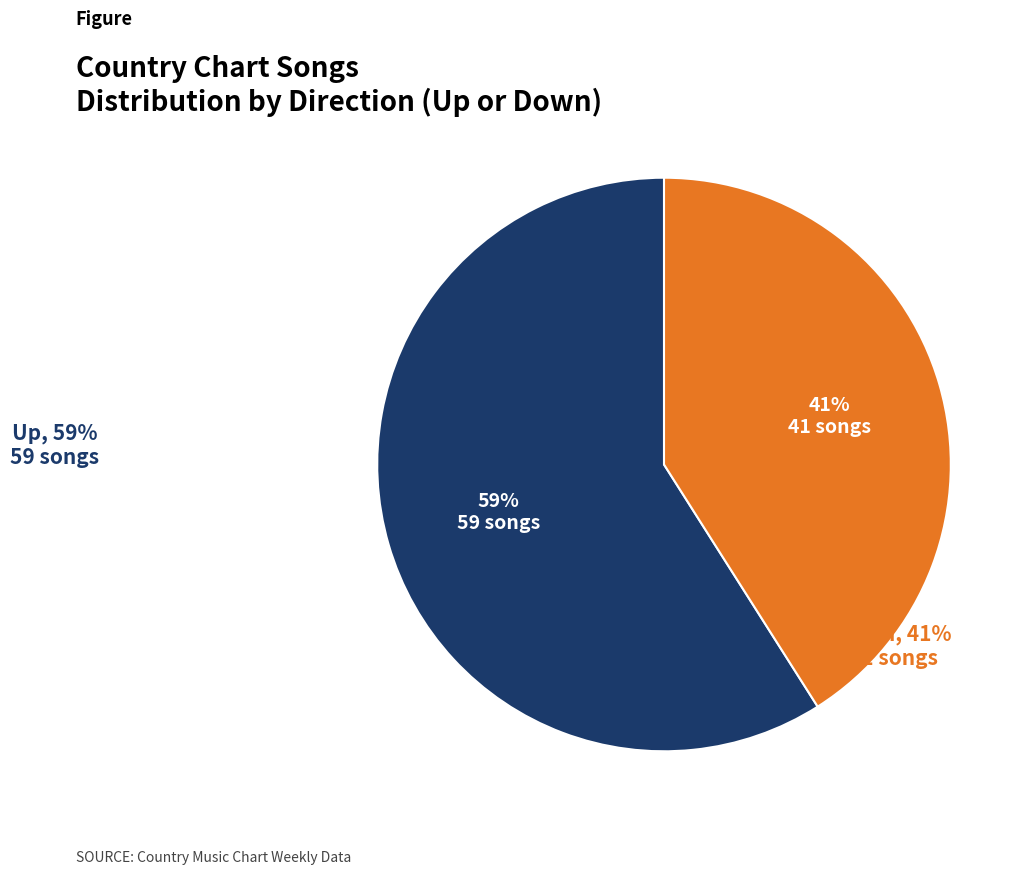

To the nearest percent, what is the difference between the largest and smallest slice percentages?

18%